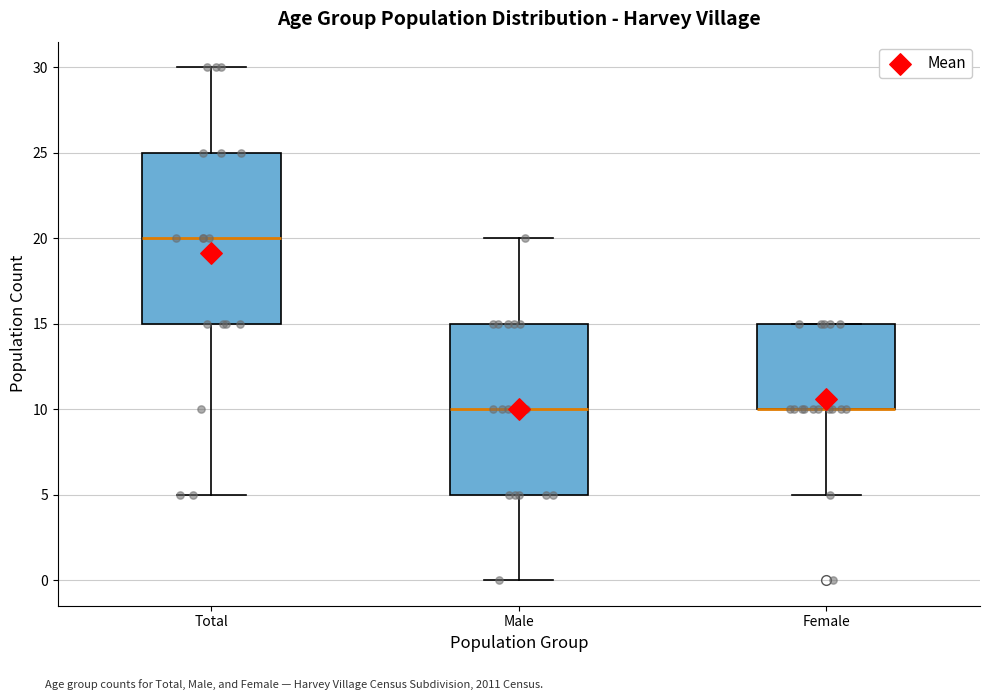

Reading left to right, transcribe this box plot: for each box, give where its median line is, the range the box spans, and where its two whiskers end, as read against the y-axis. The values are not printed on the chart, so give them approximately, as read against the axis.

Total: median 20, box 15 to 25, whiskers 5 to 30
Male: median 10, box 5 to 15, whiskers 0 to 20
Female: median 10 (drawn on the box's lower edge), box 10 to 15, whiskers 5 to 15